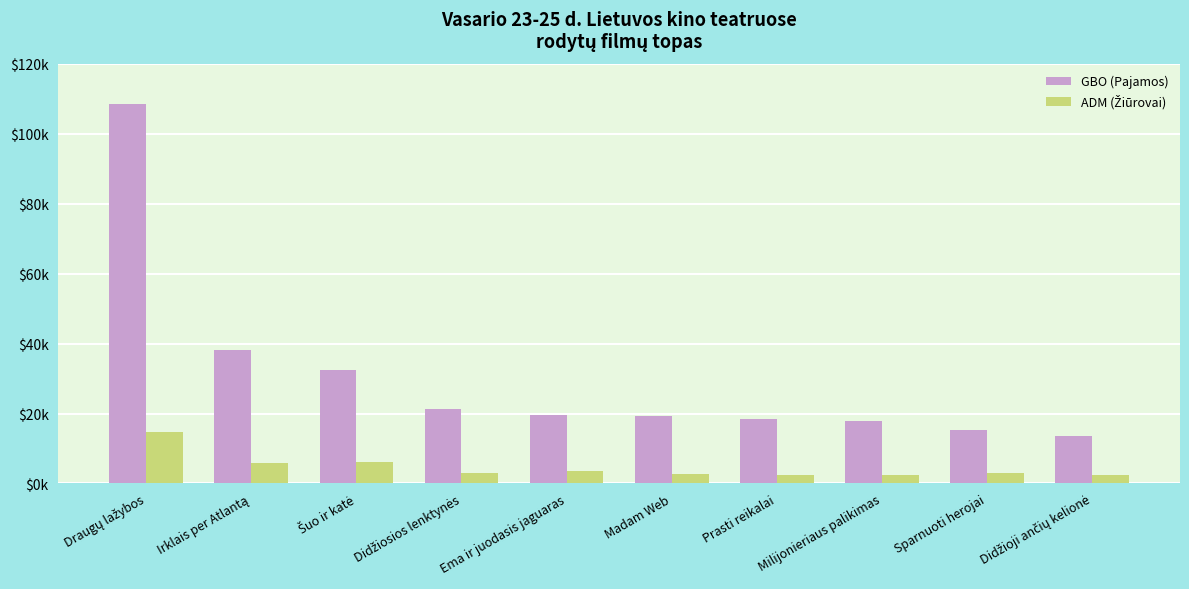

Does the chart contain stacked bars?

No